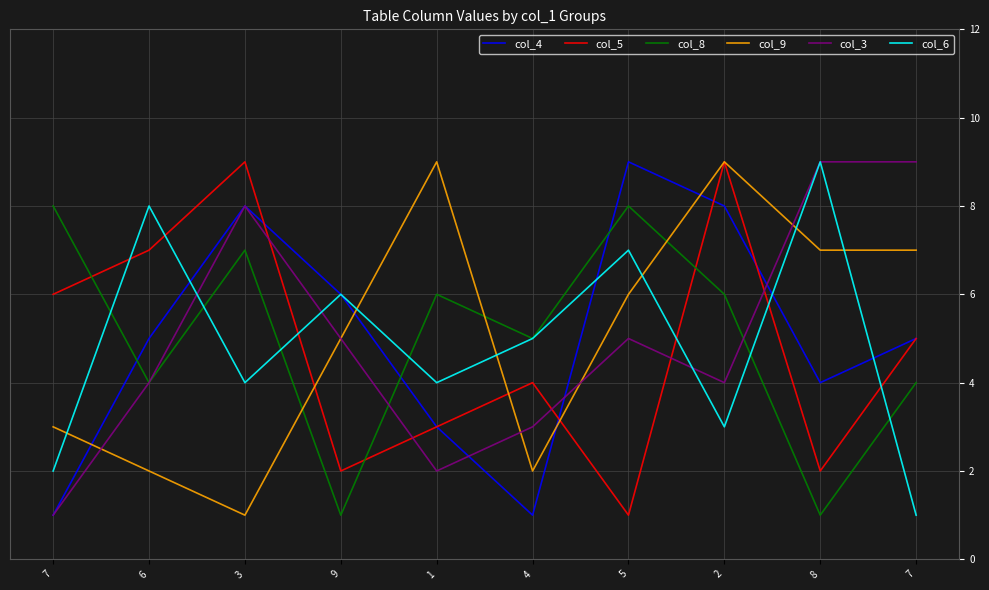

Does the chart display data point markers on the line(s)?

No